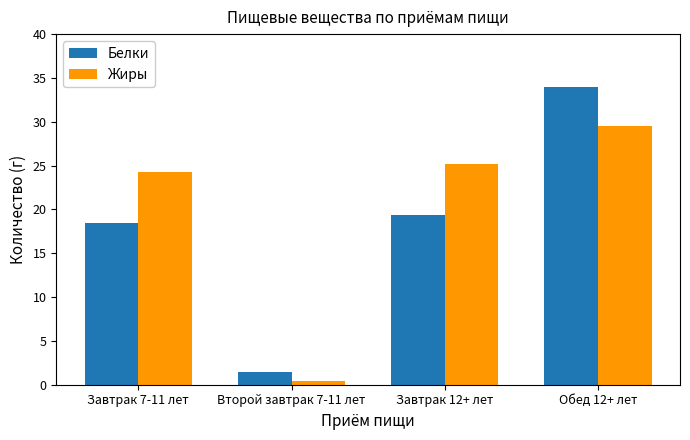

Which series has the widest spread of values?

Белки